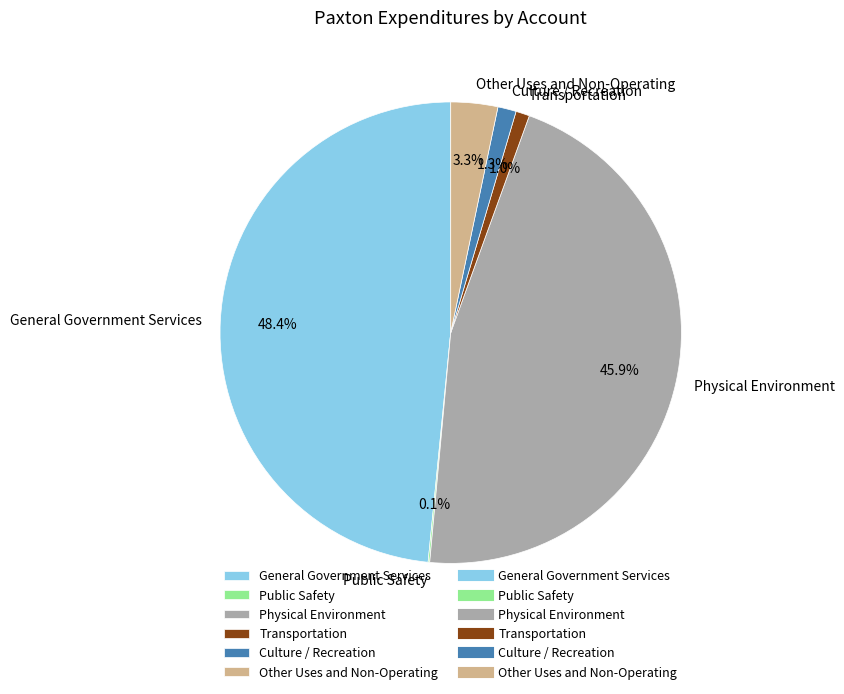

Which category has the biggest portion of the pie?

General Government Services